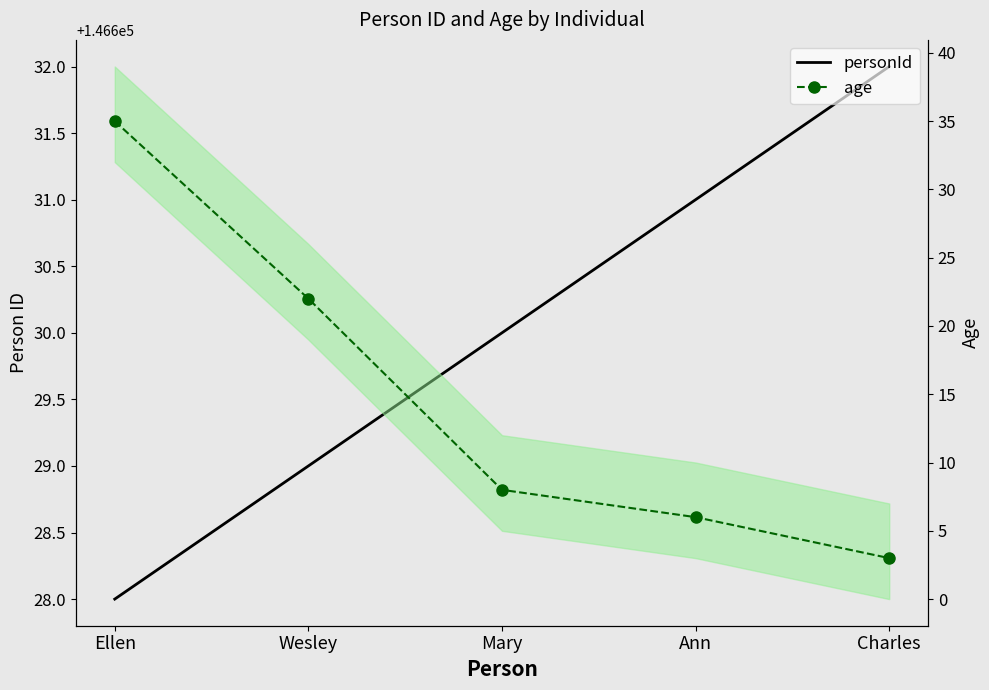

What is the minimum value shown in the chart?

3